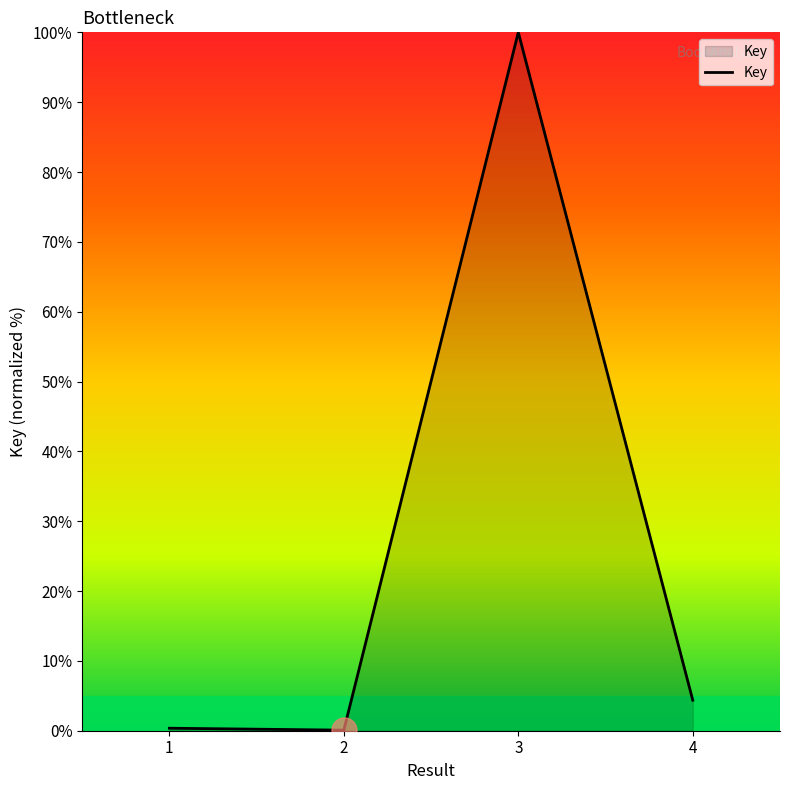

What is the change in value from 3 to 4?

-95.6